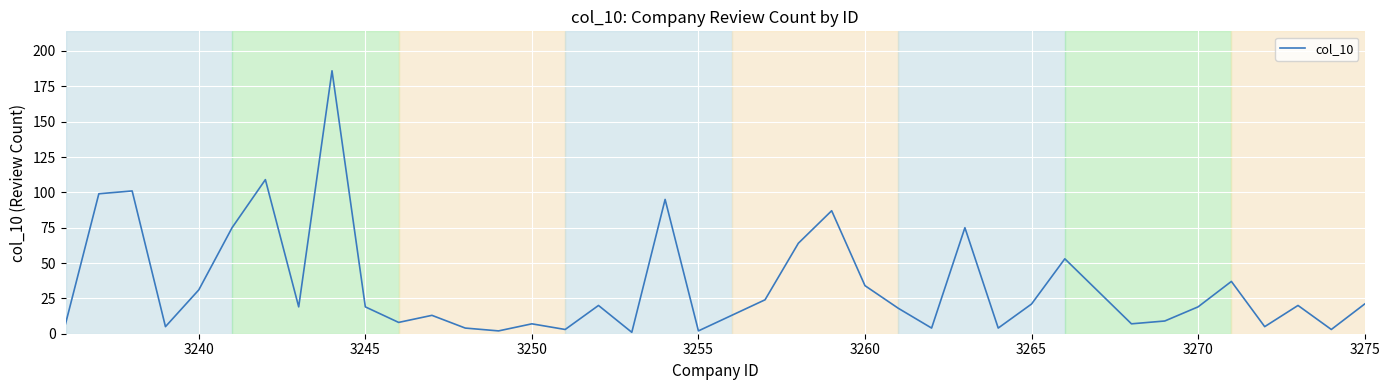

Reading right to left, list all the values displayed in this chart.

21	3	20	5	37	19	9	7	30	53	21	4	75	4	18	34	87	64	24	13	2	95	1	20	3	7	2	4	13	8	19	186	19	109	75	31	5	101	99	7